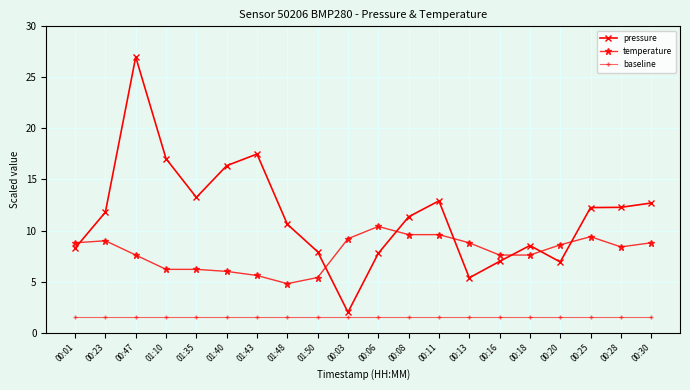

True or false: baseline and pressure intersect in this chart.

False